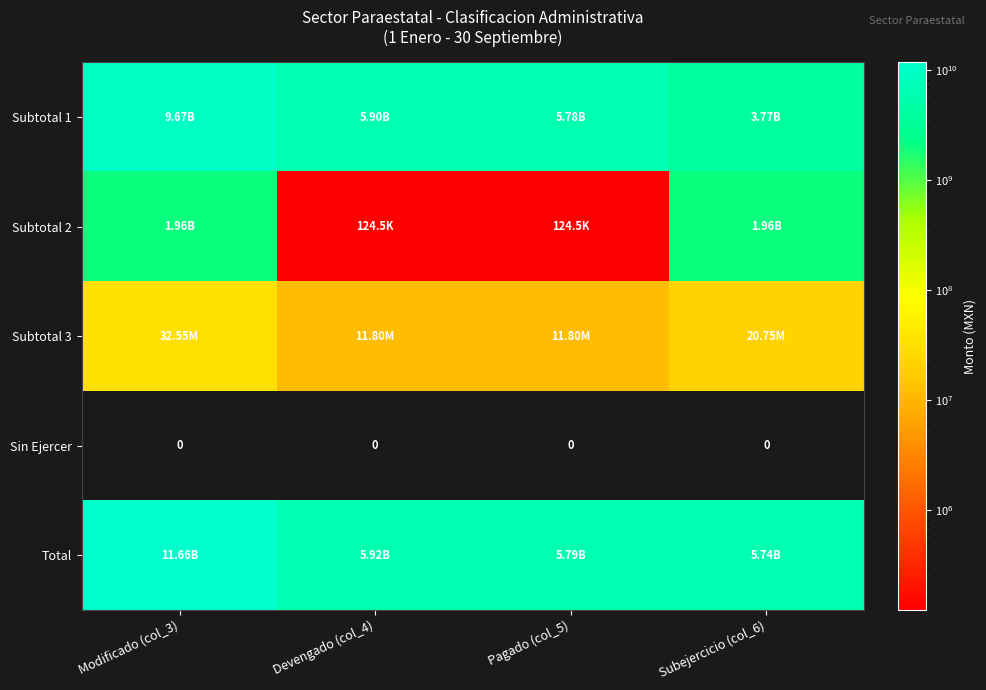

The value of Subtotal 3 at Devengado (col_4) is 15546828.9. True or false?

False